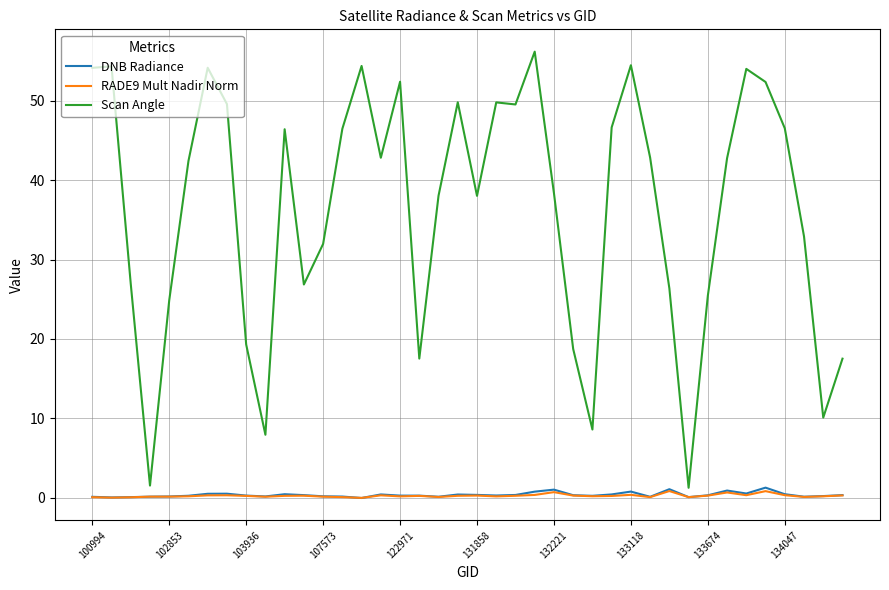

Which series has the largest range (max minus min)?

Scan Angle